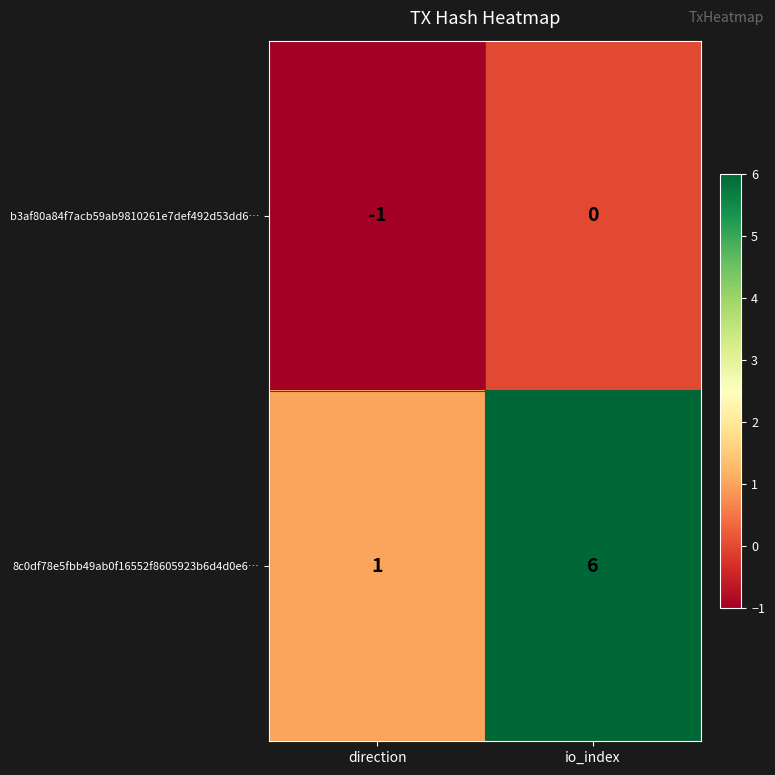

How many categories are shown in the chart?

2